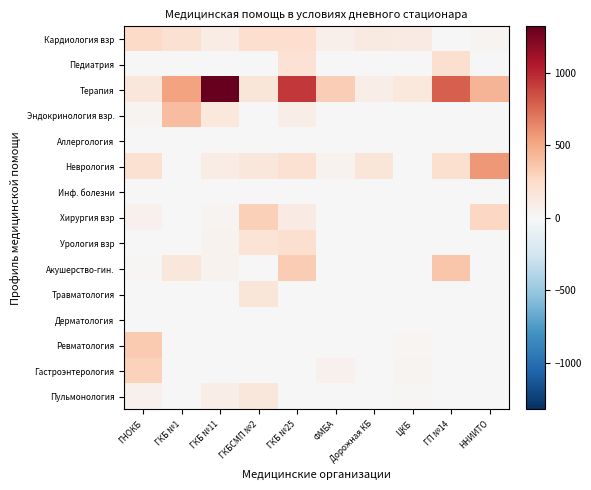

Which label corresponds to the largest value in the chart?

ГКБ №11